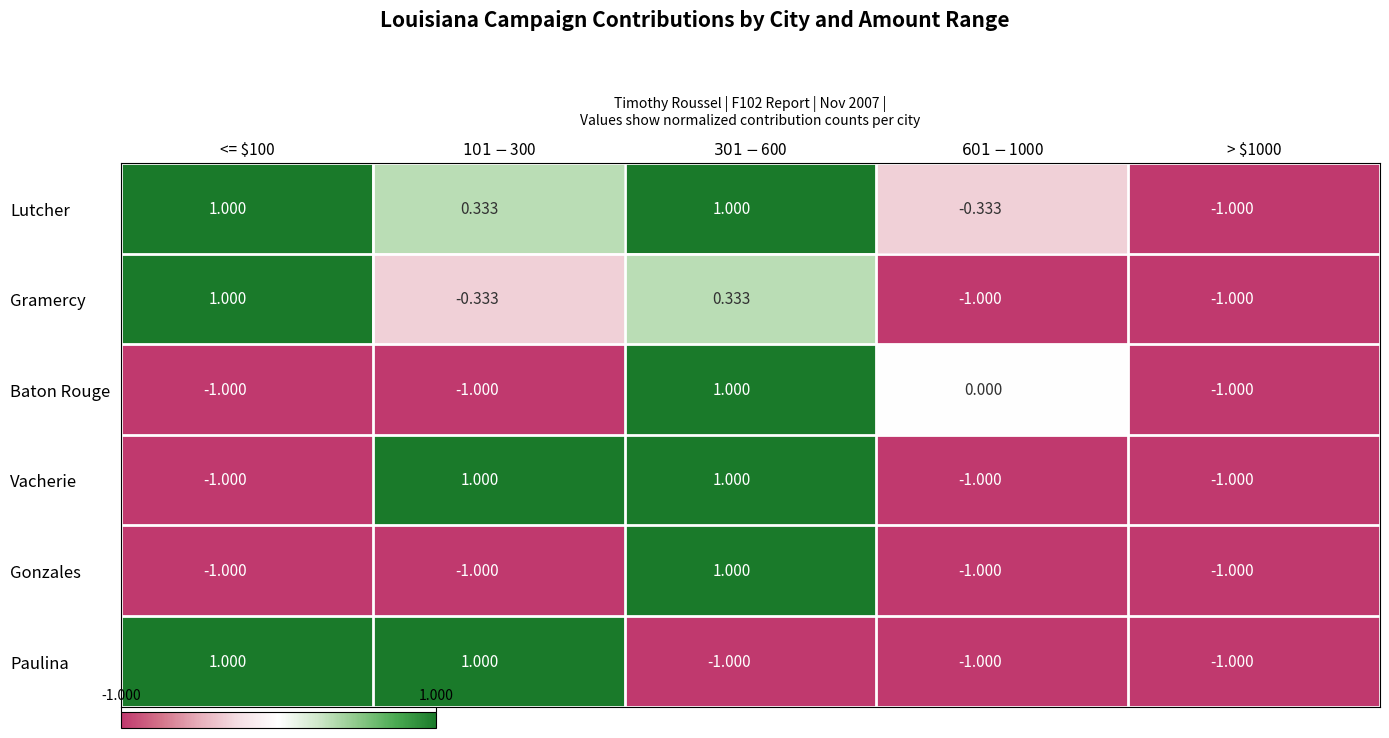

Which series has the largest total across all categories?

Lutcher